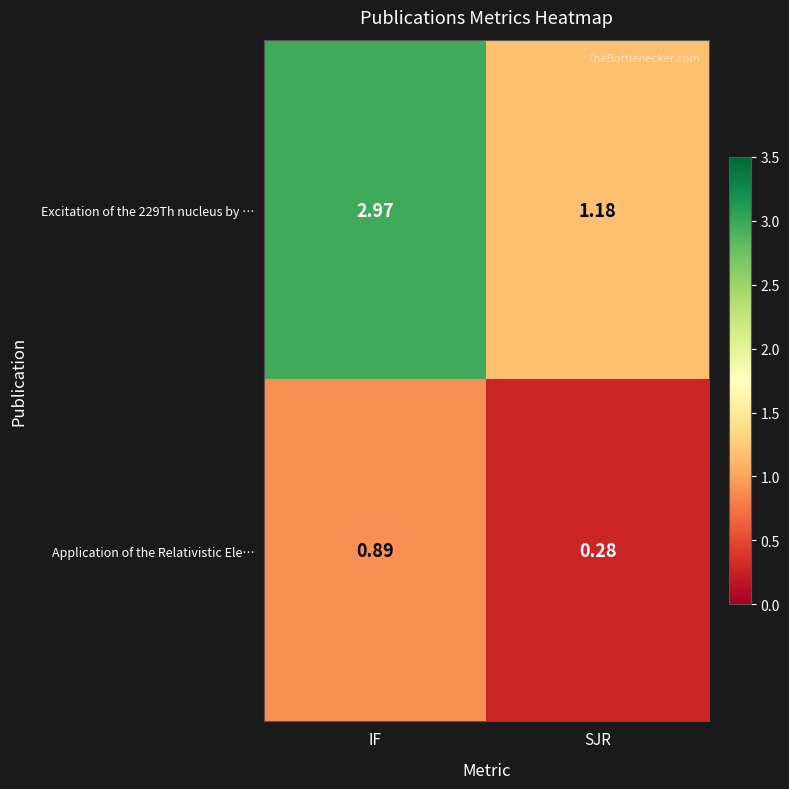

At which category does the chart reach its peak across all series?

IF